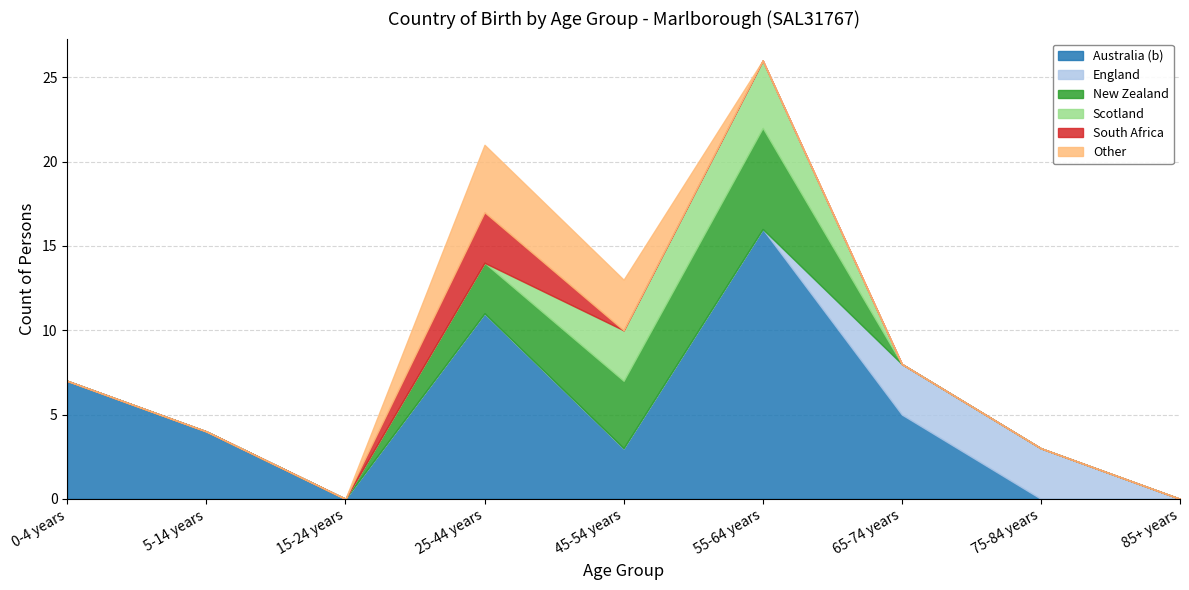

How many values in the South Africa series exceed 0?

1